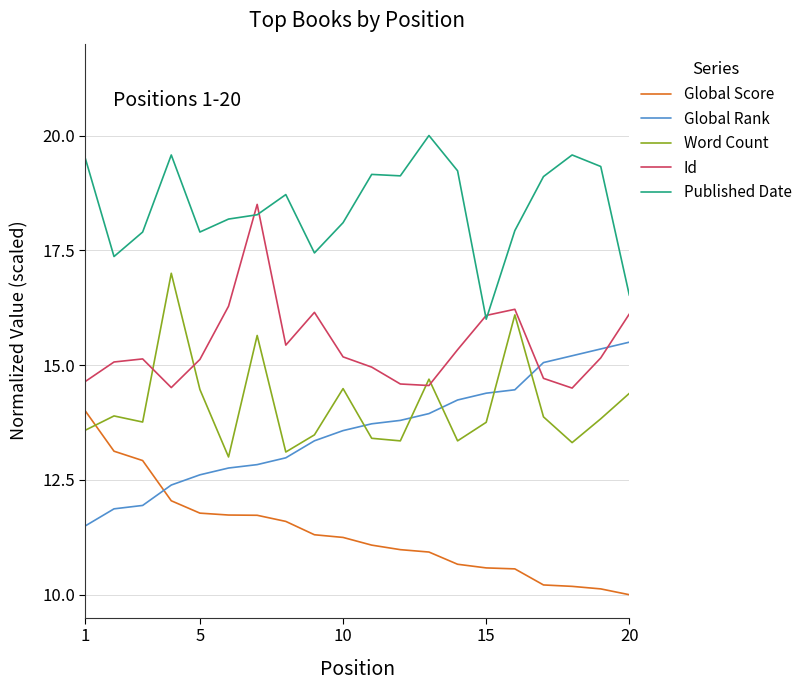

Does the chart have visible grid lines?

Yes